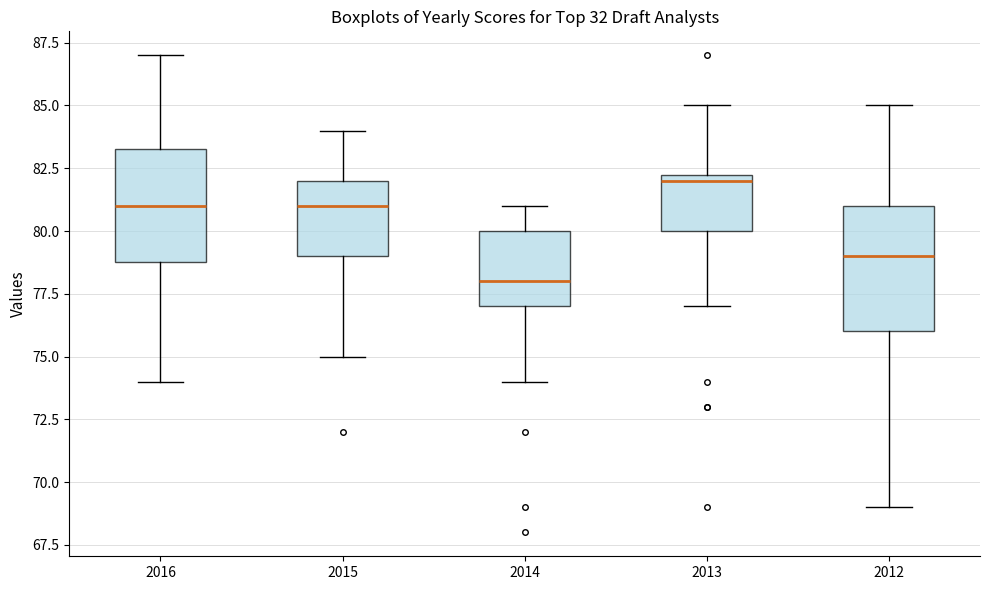

Where is the upper edge of the box at x = 2014 on the y-axis? The values are not printed on the chart, so give them approximately, as read against the axis.

80.0